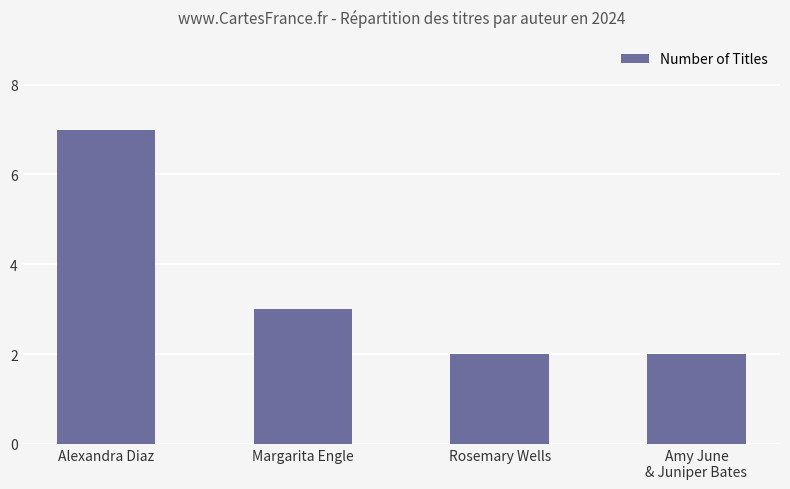

What is the label of the 3rd bar from the left?

Rosemary Wells